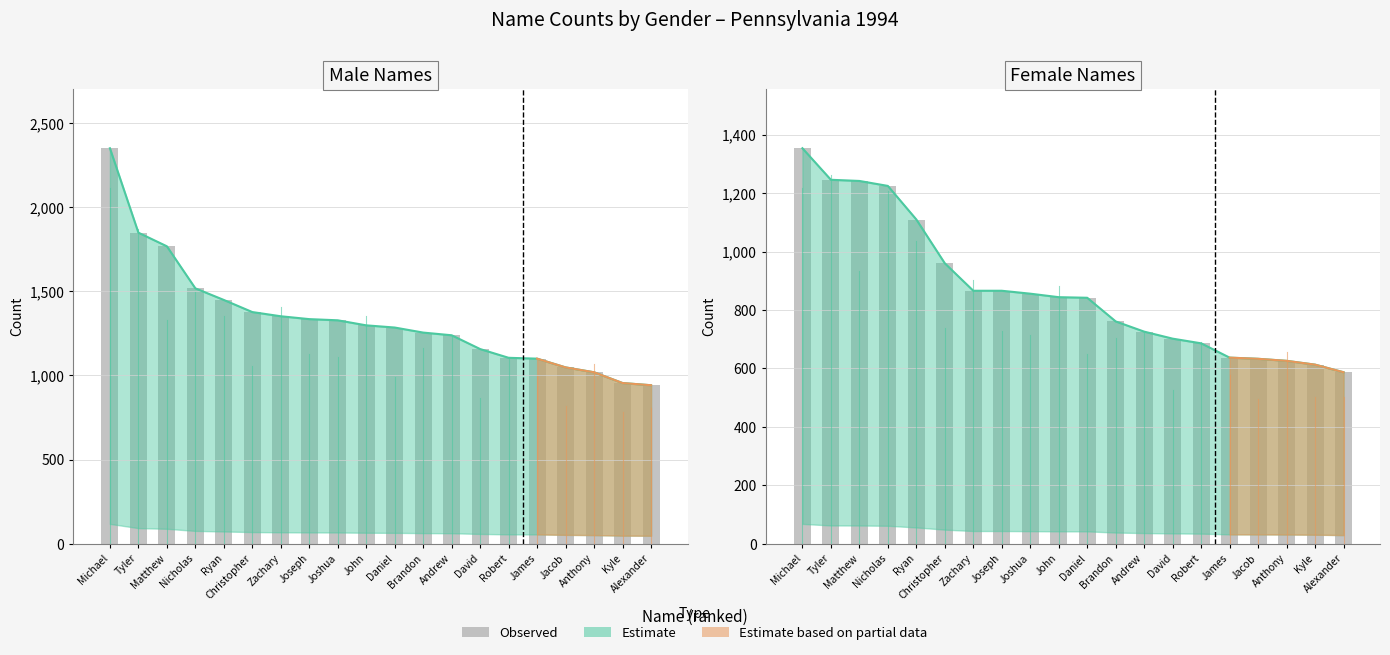

The chart shows a value of 626 at Anthony. True or false?

True